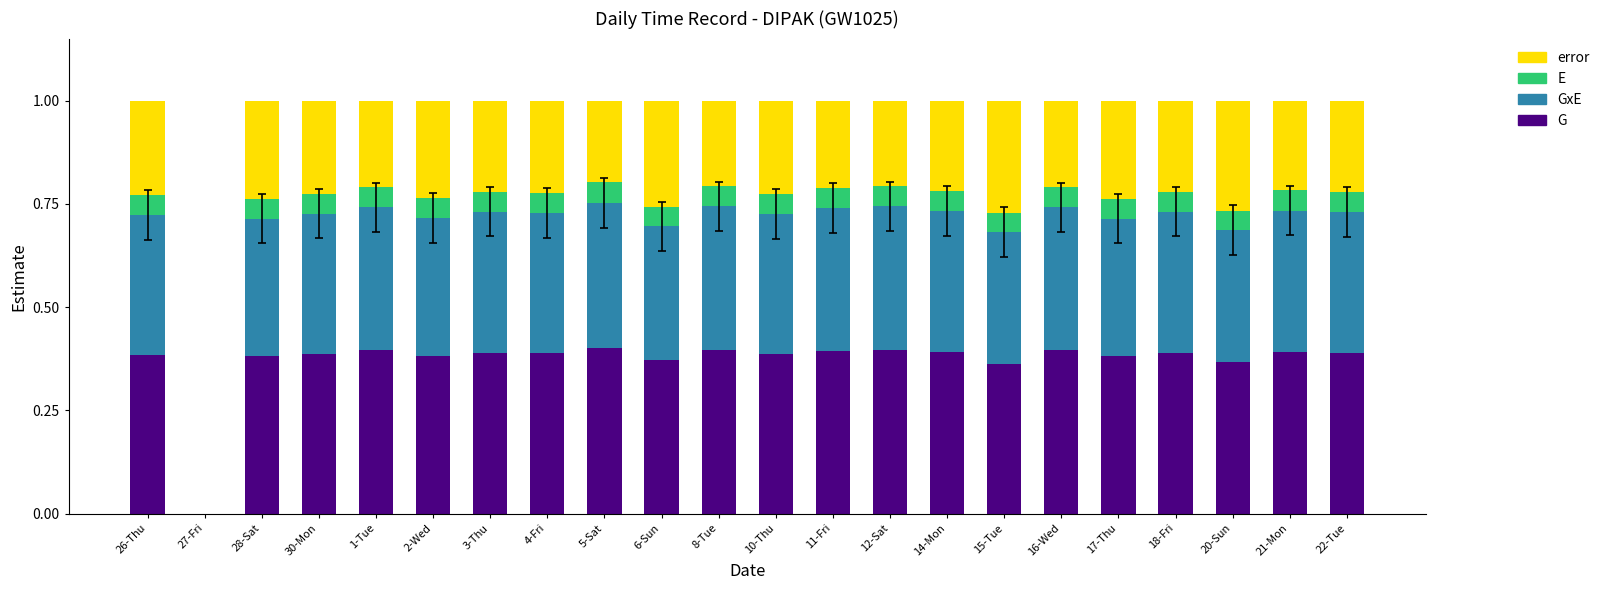

The value of G at 14-Mon is 0.4. True or false?

True